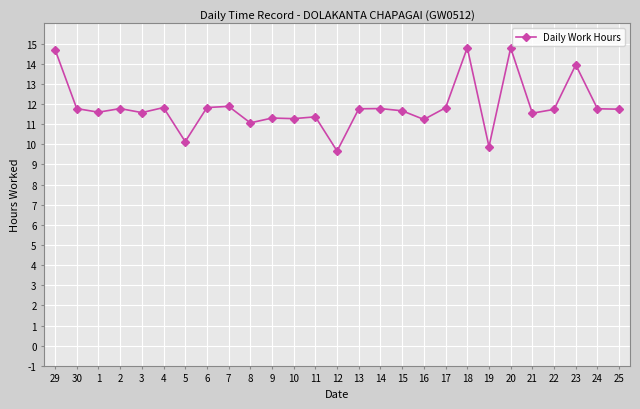

What is the difference between the maximum and minimum values?

5.1